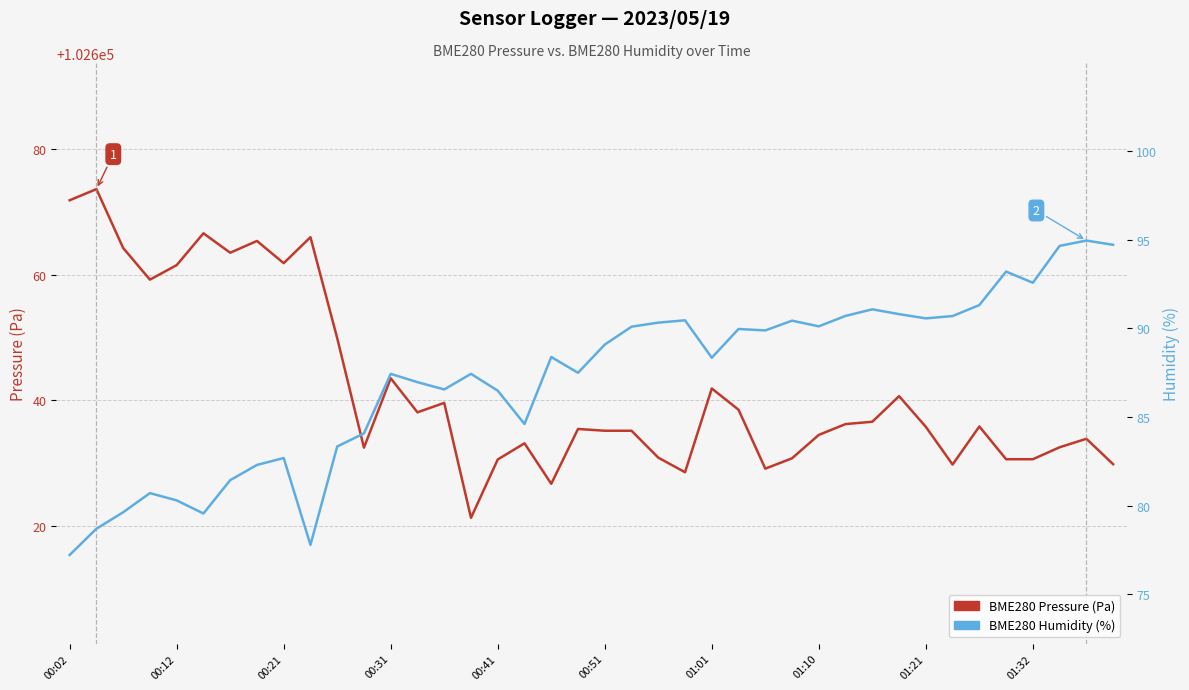

The BME280 Humidity (%) series shows 88.4 at 18. True or false?

True